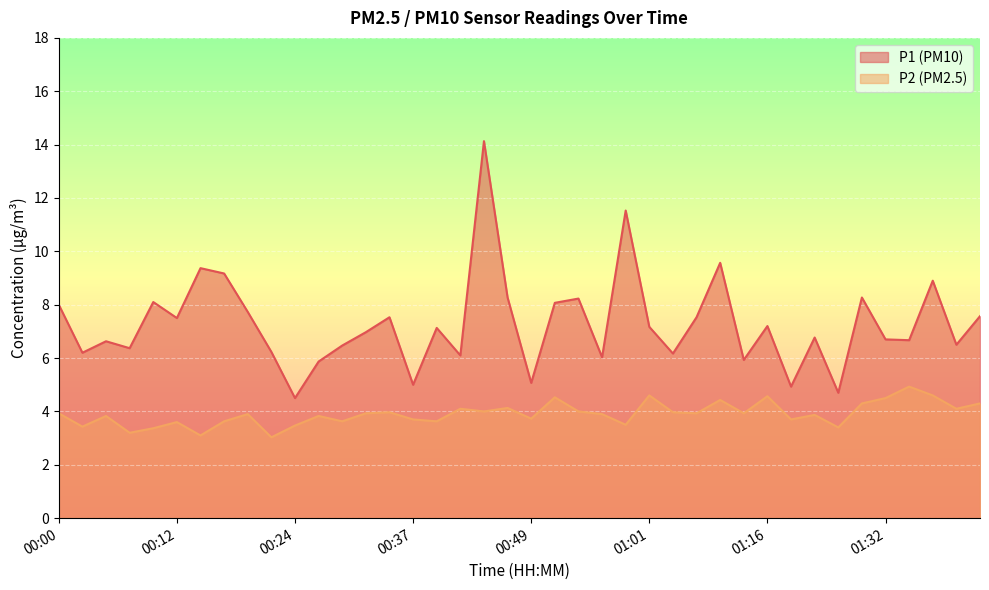

True or false: P1 and P2 cross at least once.

False